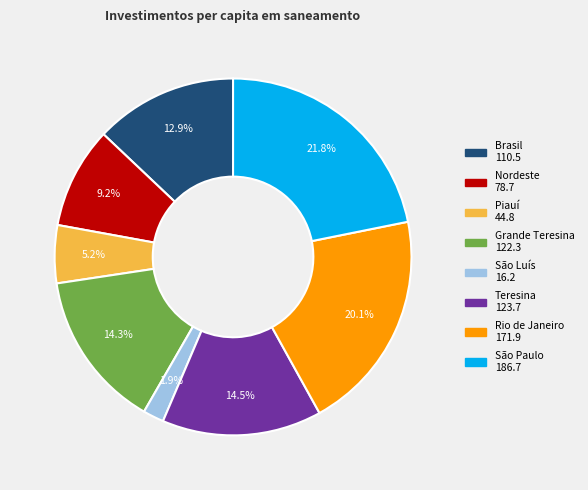

Between São Paulo and Rio de Janeiro, which is larger?

São Paulo